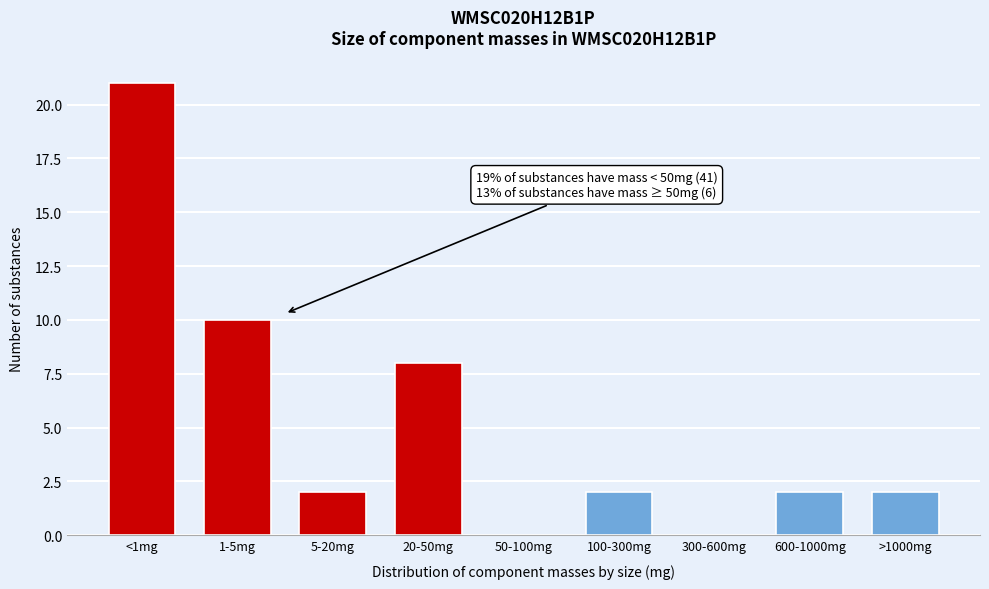

Reading left to right, extract all data points from this chart.

<1mg=21	1-5mg=10	5-20mg=2	20-50mg=8	50-100mg=0	100-300mg=2	300-600mg=0	600-1000mg=2	>1000mg=2